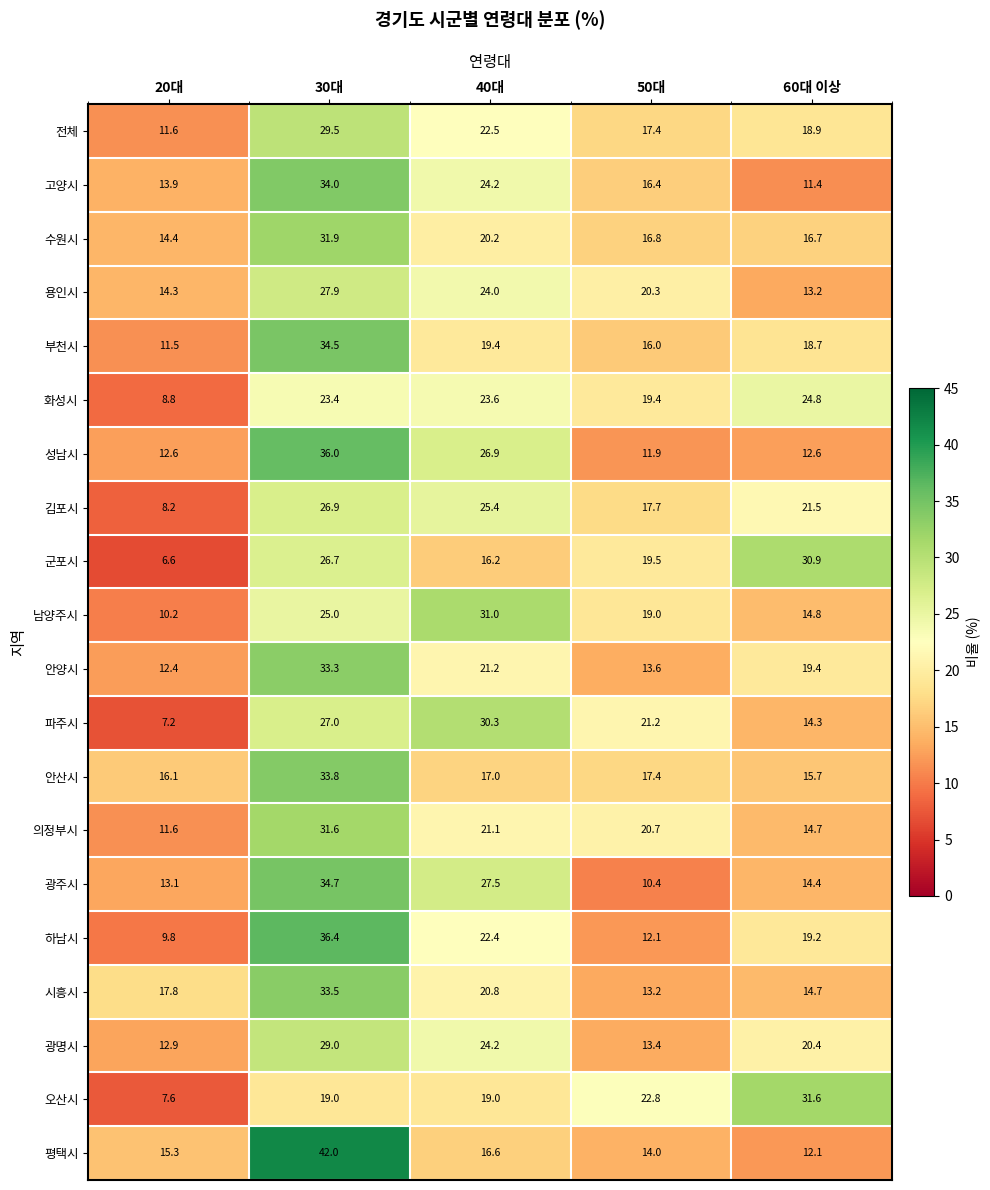

Which series has the widest spread of values?

평택시